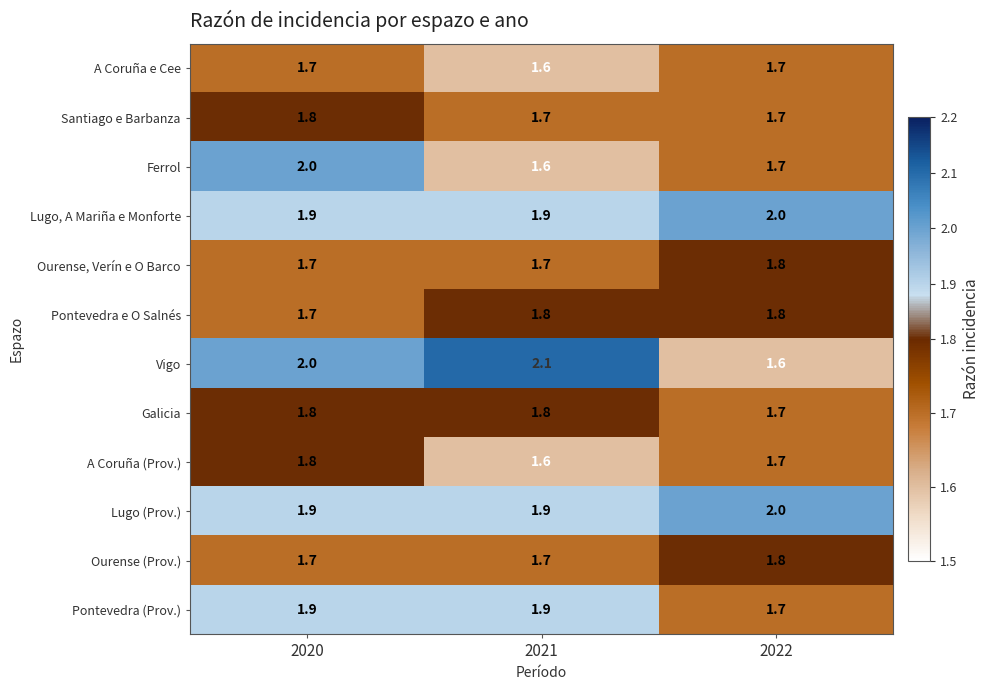

Count the Lugo (Prov.) values in the range 1 to 2.

3